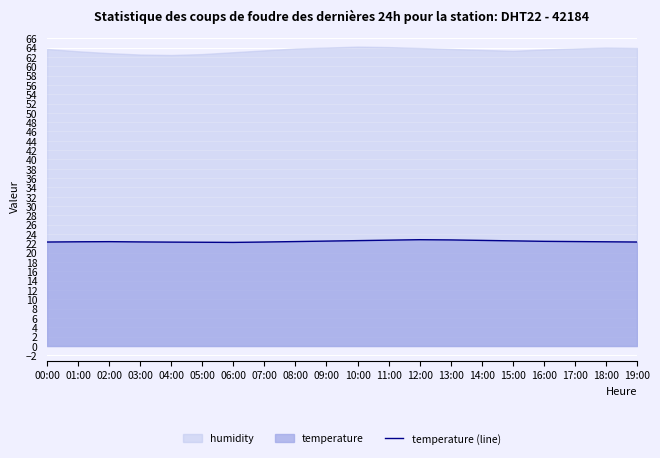

What is the average value?

22.4